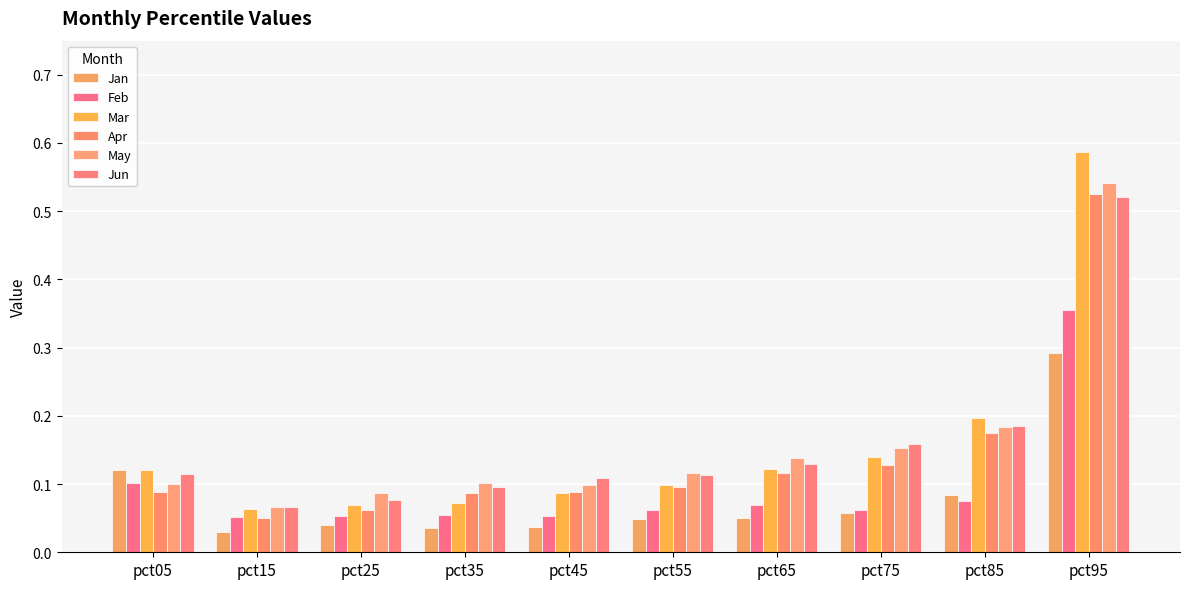

The May series shows 0.5 at pct95. True or false?

True